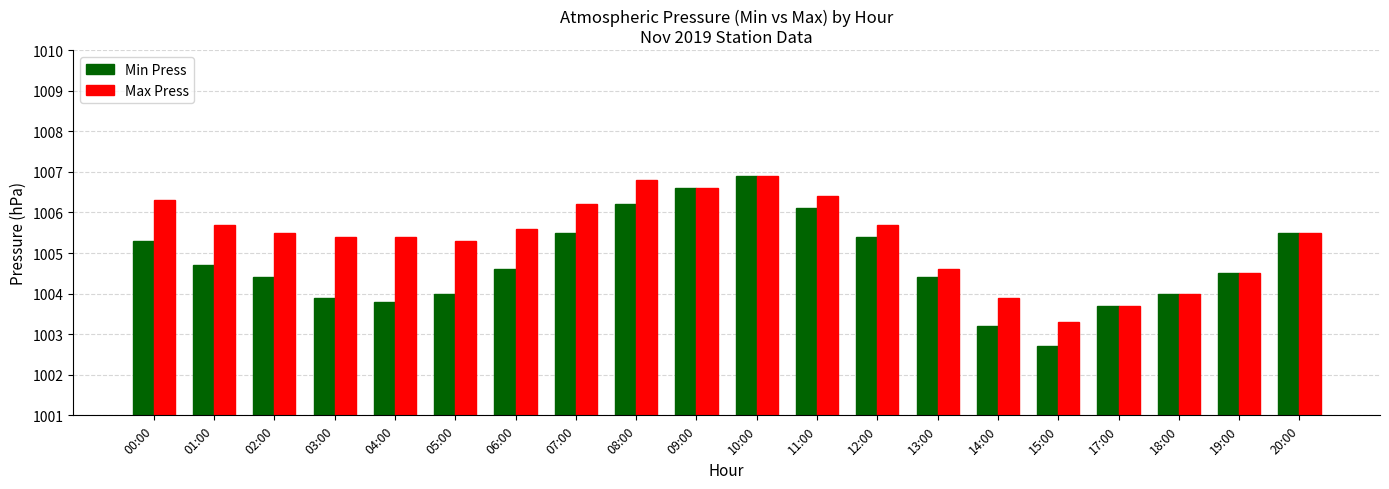

What is the difference between the Min Press values at 06:00 and 08:00?

1.6